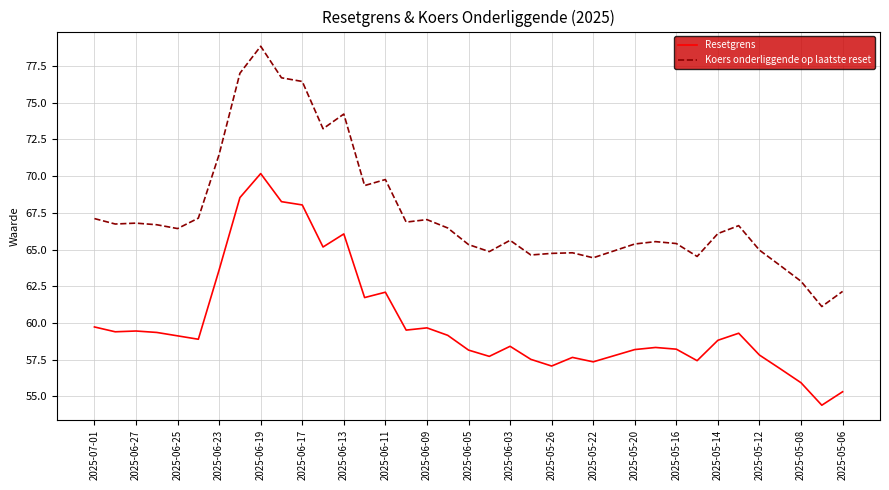

True or false: Resetgrens and Koers onderliggende op laatste reset intersect in this chart.

False